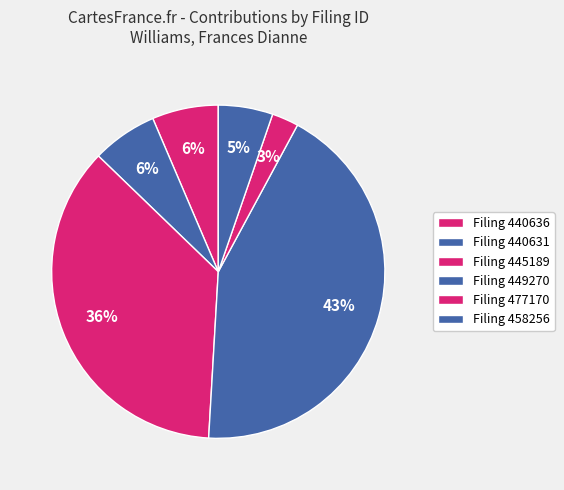

Count the number of slices in the pie.

6